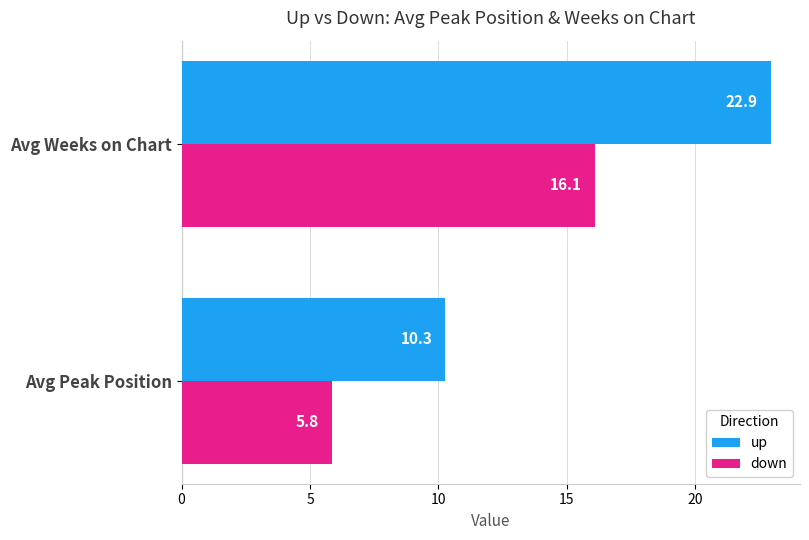

List the series in order of their peak value, lowest first.

down, up